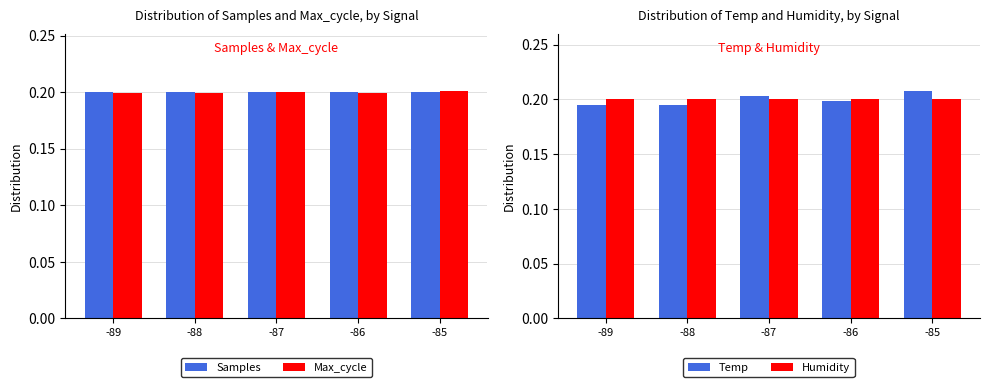

Is it true that Samples equals 0.2 at -85?

True